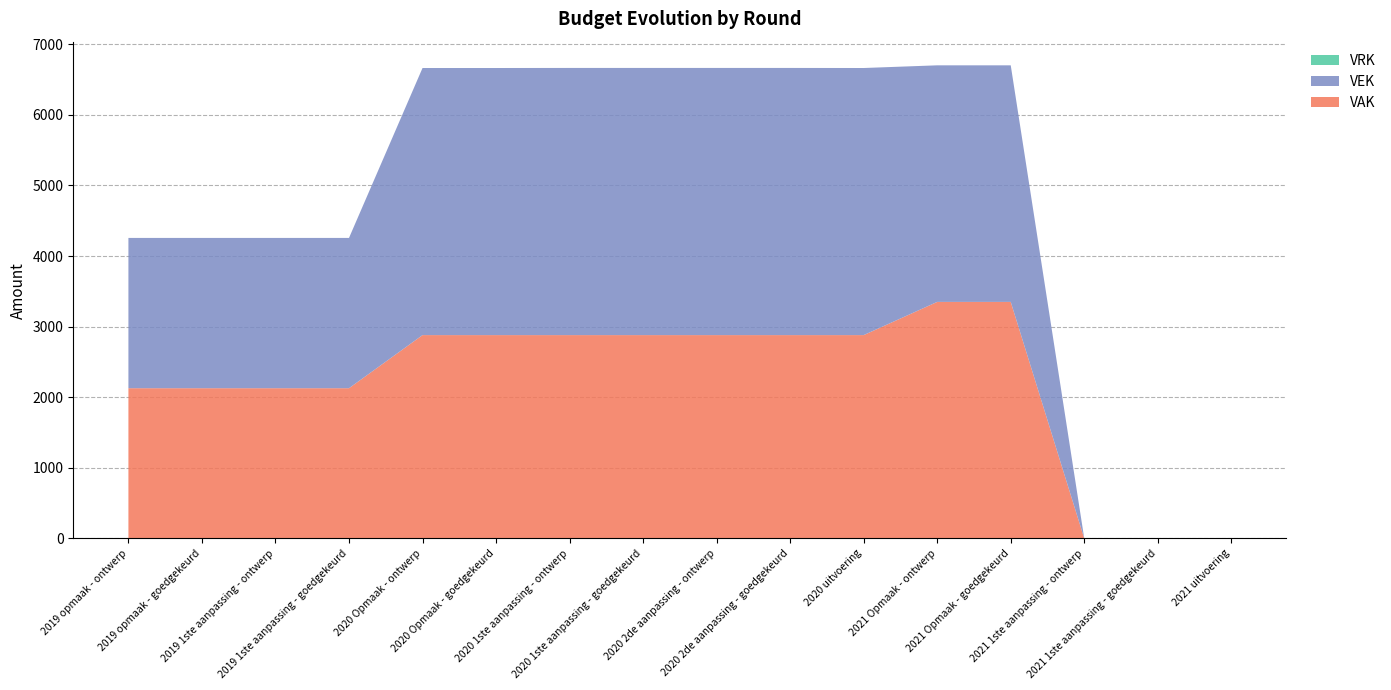

Reading left to right, transcribe all the data shown in this chart.

VAK: 2019 opmaak - ontwerp=2128	2019 opmaak - goedgekeurd=2128	2019 1ste aanpassing - ontwerp=2128	2019 1ste aanpassing - goedgekeurd=2128	2020 Opmaak - ontwerp=2880	2020 Opmaak - goedgekeurd=2880	2020 1ste aanpassing - ontwerp=2880	2020 1ste aanpassing - goedgekeurd=2880	2020 2de aanpassing - ontwerp=2880	2020 2de aanpassing - goedgekeurd=2880	2020 uitvoering=2880	2021 Opmaak - ontwerp=3350	2021 Opmaak - goedgekeurd=3350	2021 1ste aanpassing - ontwerp=0	2021 1ste aanpassing - goedgekeurd=0	2021 uitvoering=0
VEK: 2019 opmaak - ontwerp=2128	2019 opmaak - goedgekeurd=2128	2019 1ste aanpassing - ontwerp=2128	2019 1ste aanpassing - goedgekeurd=2128	2020 Opmaak - ontwerp=3782	2020 Opmaak - goedgekeurd=3782	2020 1ste aanpassing - ontwerp=3783	2020 1ste aanpassing - goedgekeurd=3783	2020 2de aanpassing - ontwerp=3783	2020 2de aanpassing - goedgekeurd=3783	2020 uitvoering=3782	2021 Opmaak - ontwerp=3350	2021 Opmaak - goedgekeurd=3350	2021 1ste aanpassing - ontwerp=0	2021 1ste aanpassing - goedgekeurd=0	2021 uitvoering=0
VRK: 2019 opmaak - ontwerp=0	2019 opmaak - goedgekeurd=0	2019 1ste aanpassing - ontwerp=0	2019 1ste aanpassing - goedgekeurd=0	2020 Opmaak - ontwerp=0	2020 Opmaak - goedgekeurd=0	2020 1ste aanpassing - ontwerp=0	2020 1ste aanpassing - goedgekeurd=0	2020 2de aanpassing - ontwerp=0	2020 2de aanpassing - goedgekeurd=0	2020 uitvoering=0	2021 Opmaak - ontwerp=0	2021 Opmaak - goedgekeurd=0	2021 1ste aanpassing - ontwerp=0	2021 1ste aanpassing - goedgekeurd=0	2021 uitvoering=0